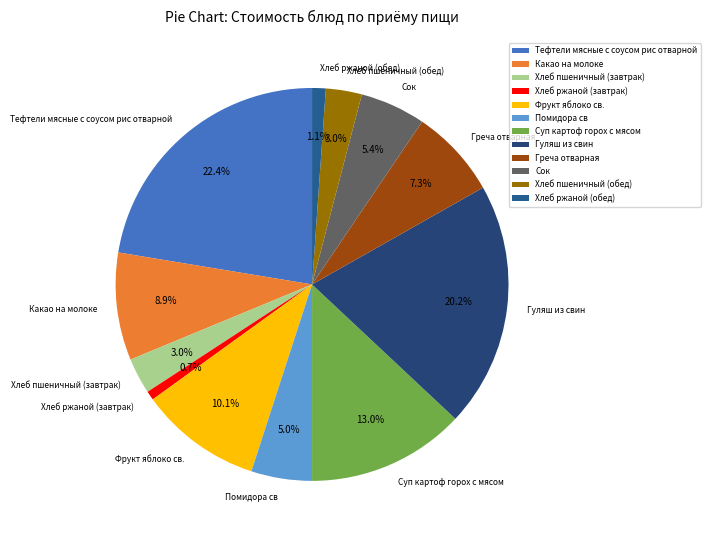

To the nearest percent, what is the difference between the largest and smallest slice percentages?

22%